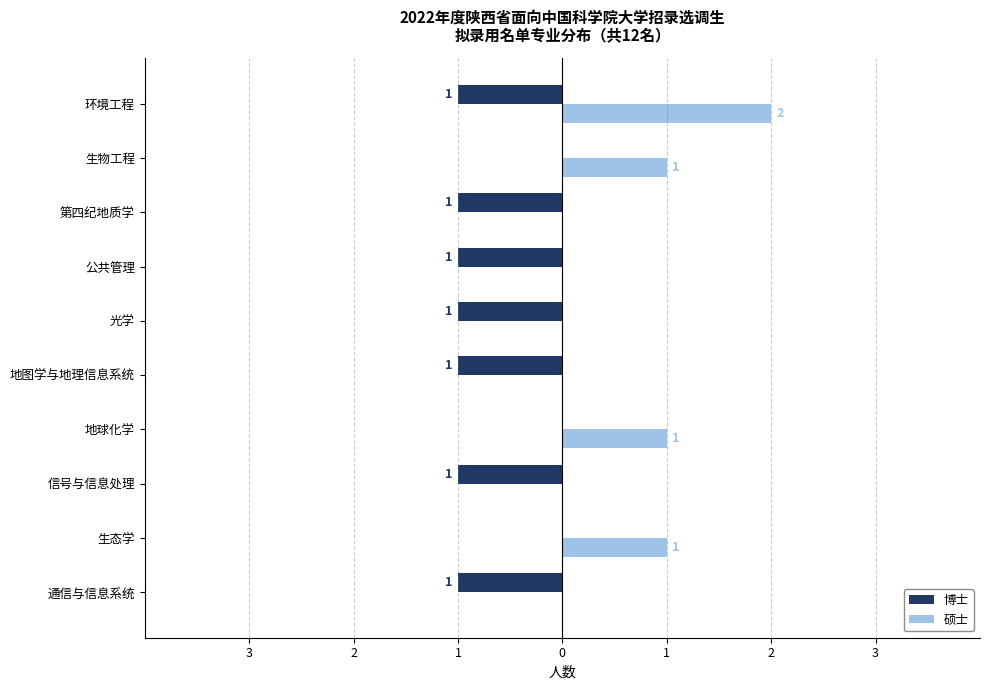

What are all the series names shown in the legend?

博士, 硕士